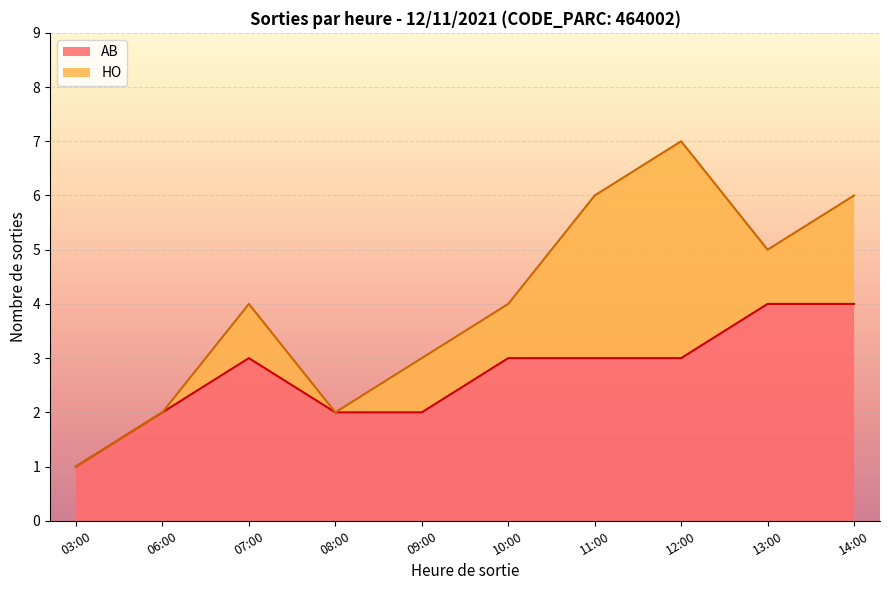

What is the maximum value for AB?

4